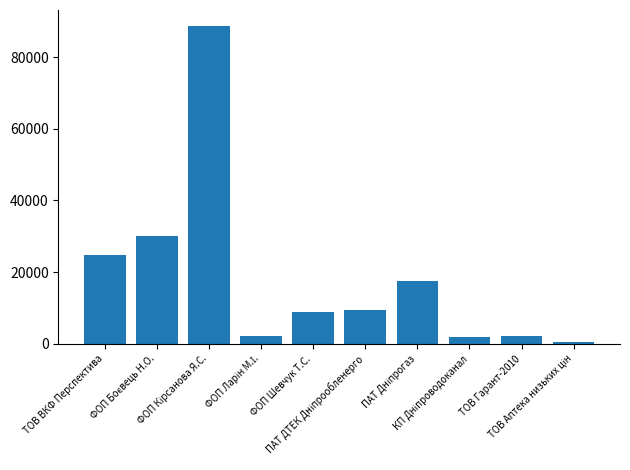

What is the minimum value shown in the chart?

649.4